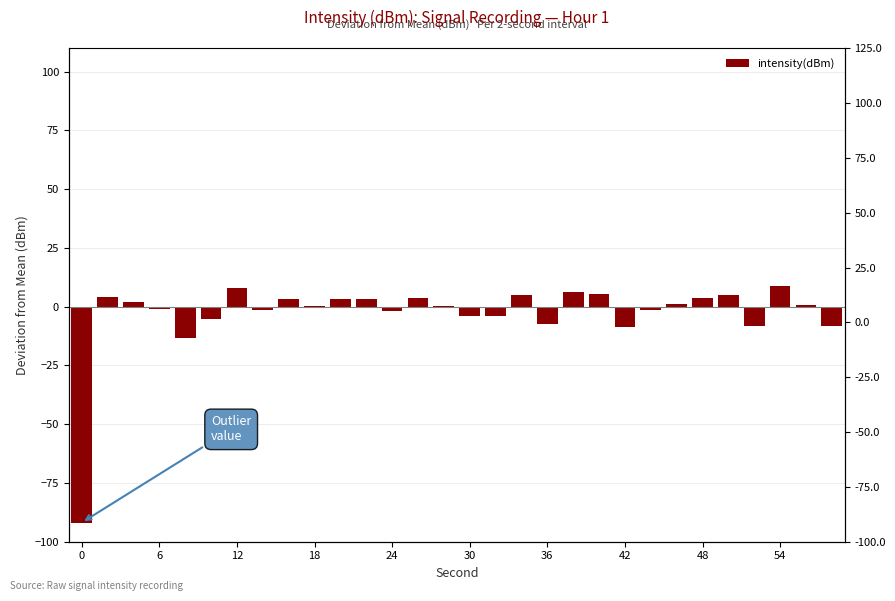

What is the change in value from 22 to 25?

+6.5